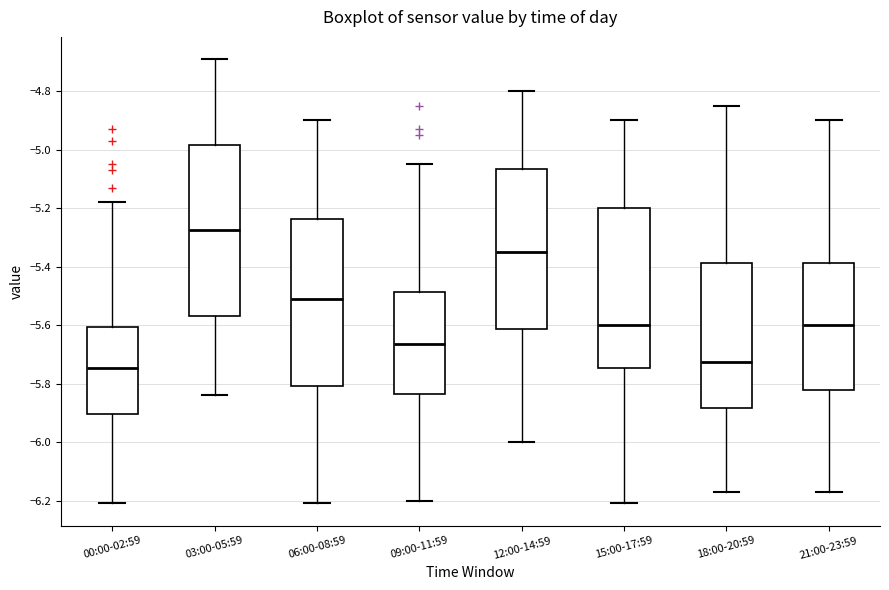

Which box has the lowest median line?

00:00-02:59